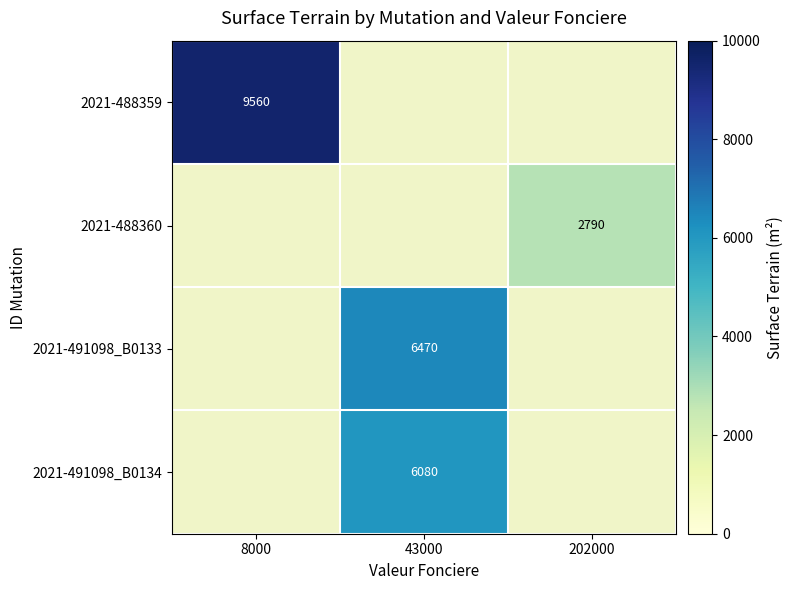

The 2021-488359 series shows 3067 at 8000. True or false?

False